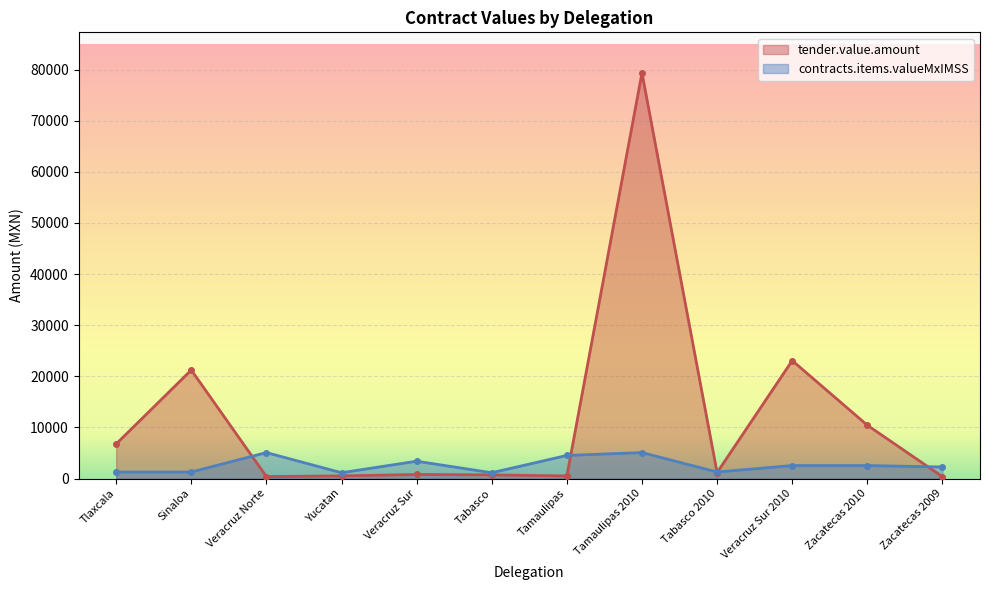

What is the difference between the second highest and second lowest values in the tender.value.amount series?

22693.4